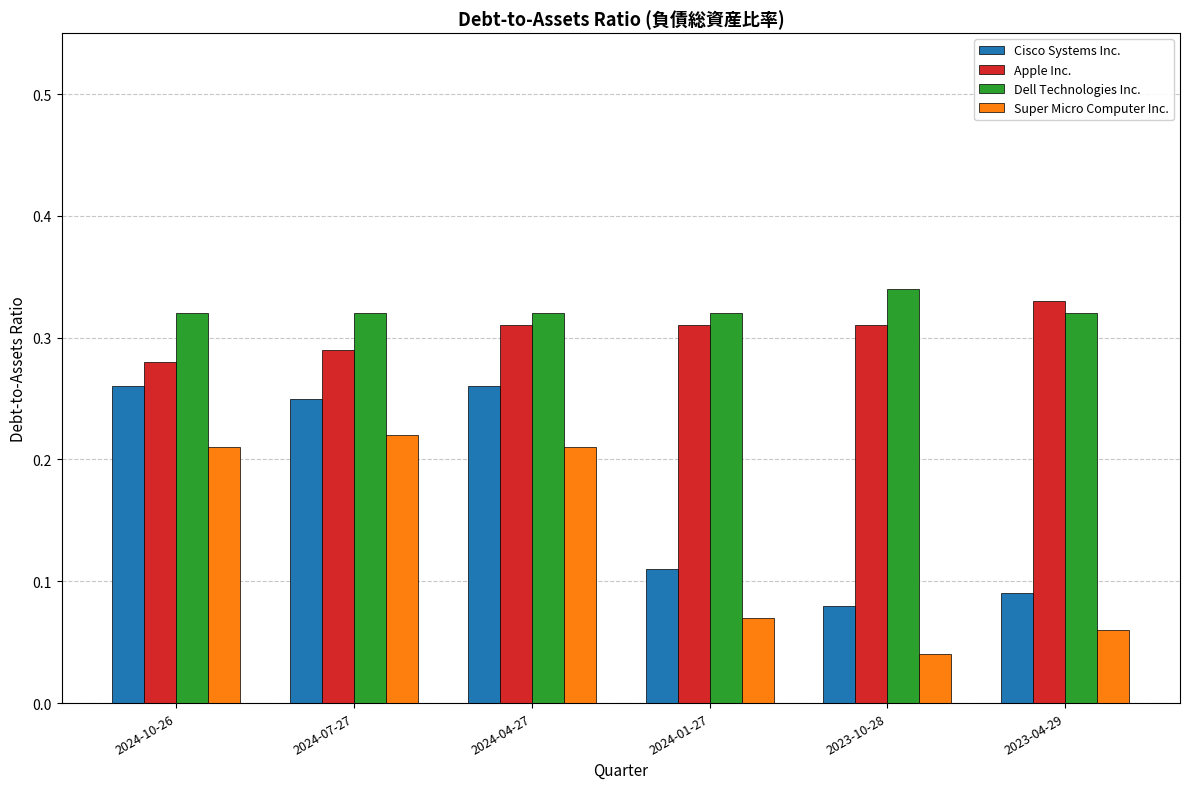

List the series in order of their peak value, highest first.

Dell Technologies Inc., Apple Inc., Cisco Systems Inc., Super Micro Computer Inc.